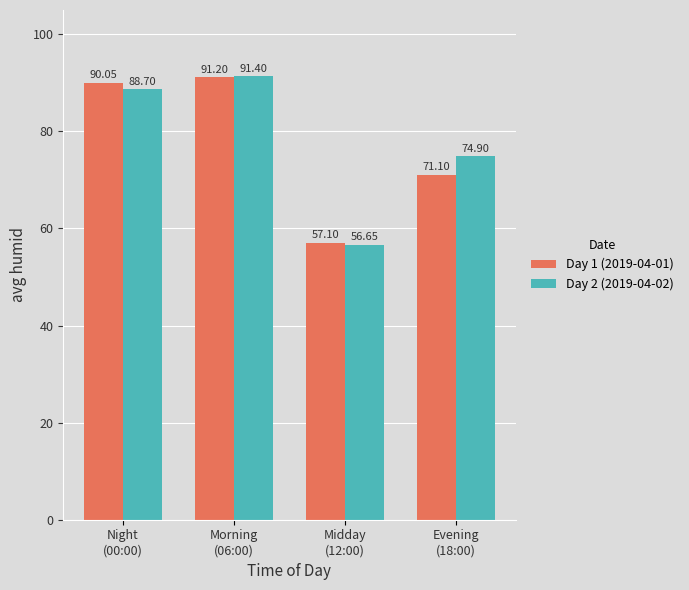

Which label corresponds to the largest value in the chart?

Morning
(06:00)